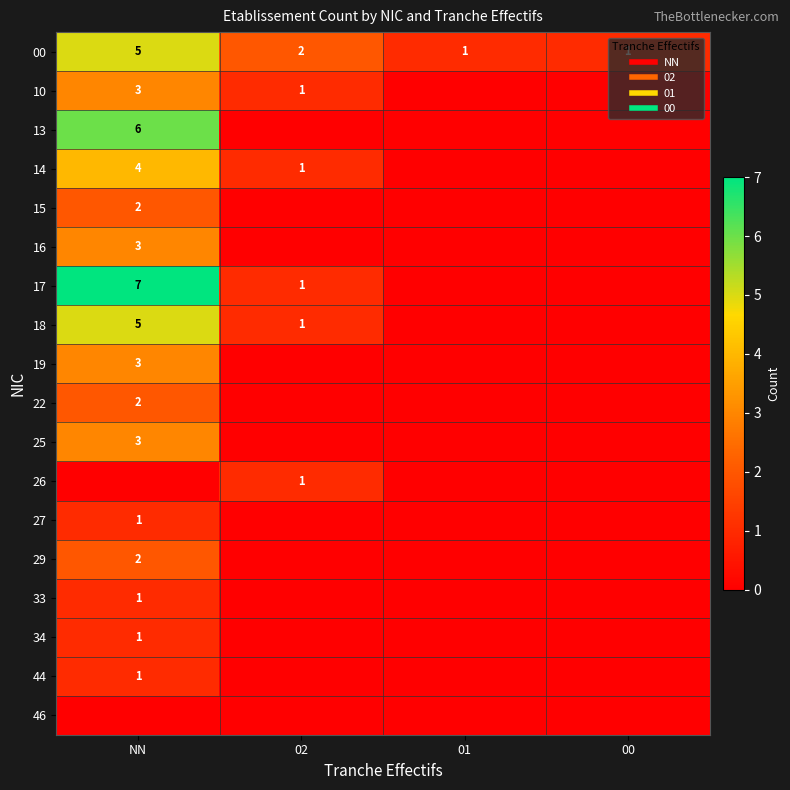

The 29 series shows -1 at 00. True or false?

False